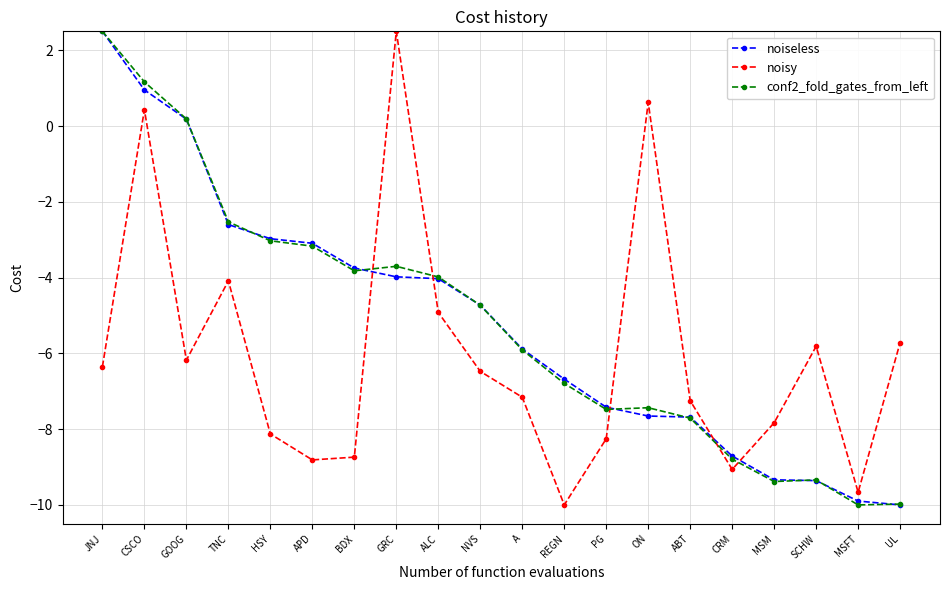

What are all the series names shown in the legend?

noiseless, noisy, conf2_fold_gates_from_left